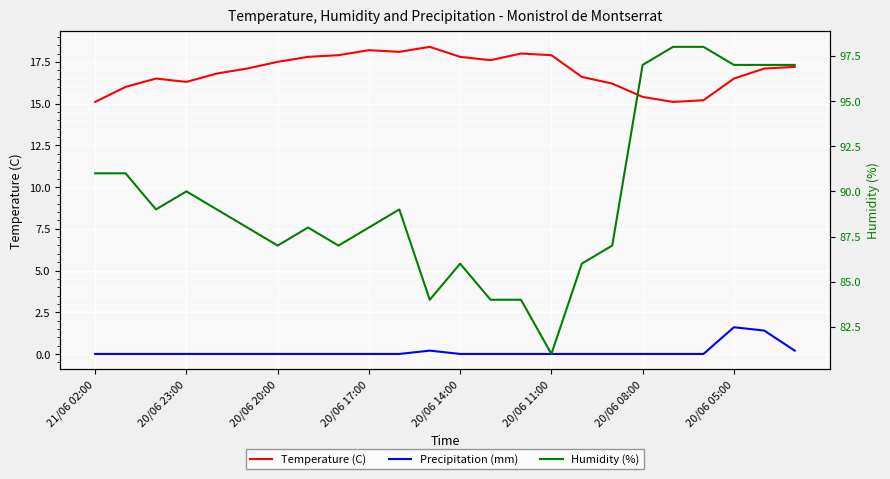

Does the chart display data point markers on the line(s)?

No